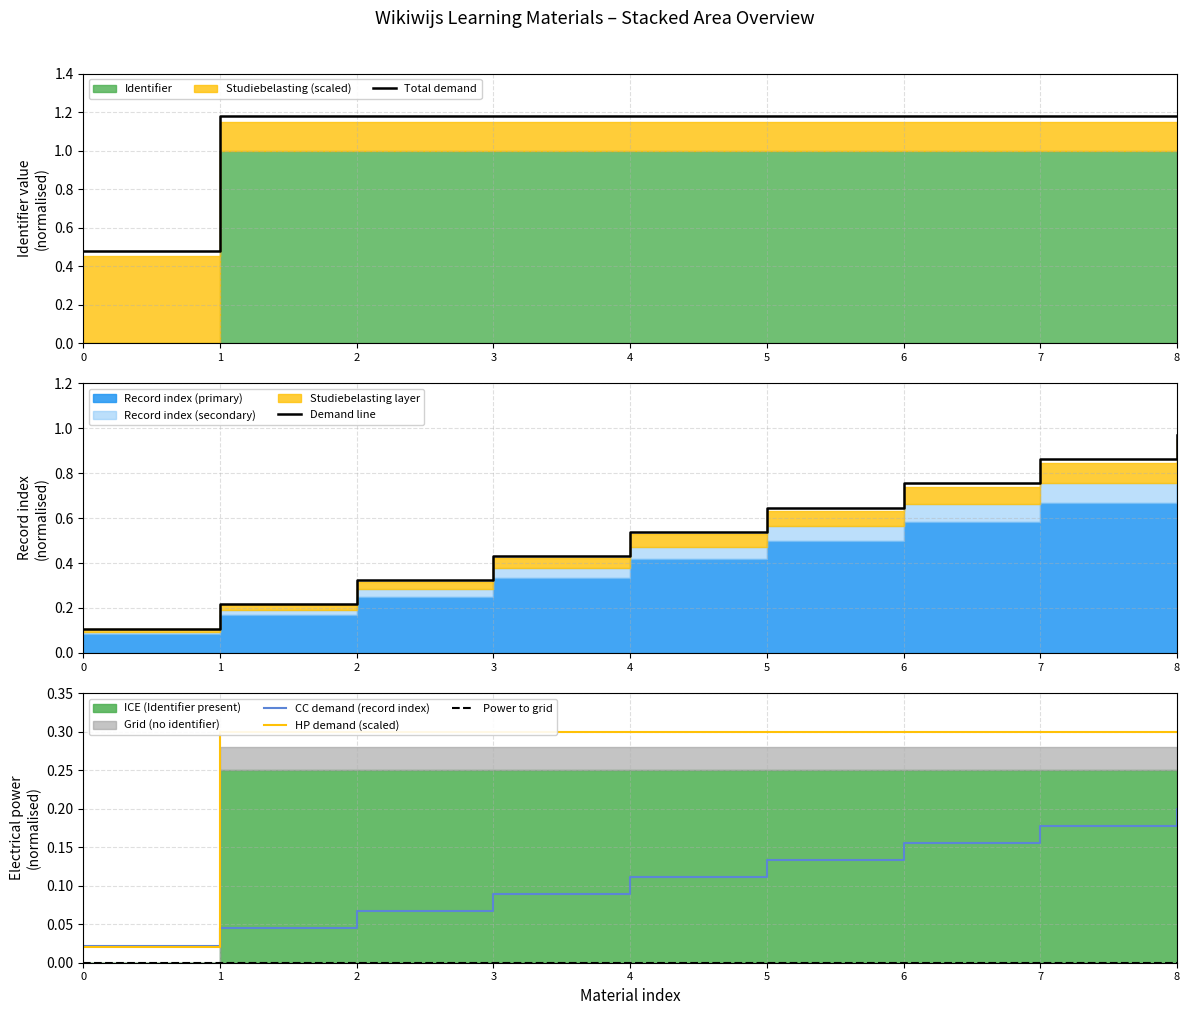

The Demand line series shows 1.5 at 7. True or false?

False